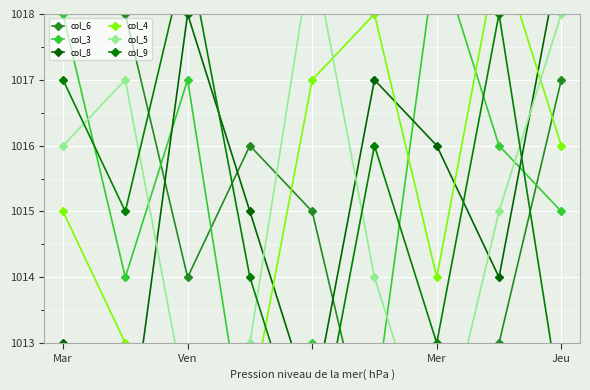

What is the total value across all series at Jeu?

6081